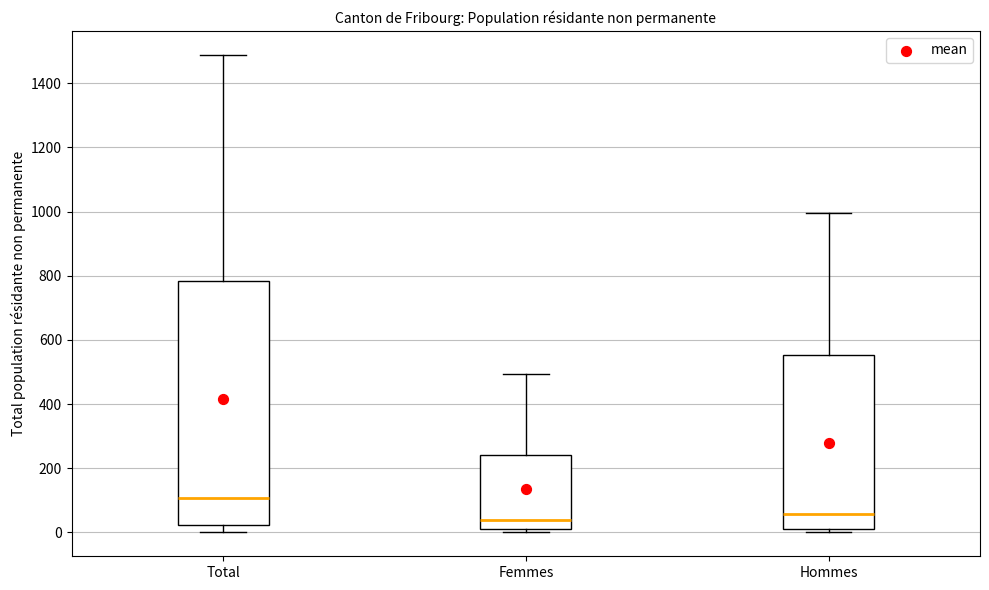

Reading left to right, transcribe this box plot: for each box, give where its median line is, the range the box spans, and where its two whiskers end, as read against the y-axis. The values are not printed on the chart, so give them approximately, as read against the axis.

Total: median 100, box 20 to 780, whiskers 0 to 1480
Femmes: median 40, box 20 to 240, whiskers 0 to 500
Hommes: median 60, box 20 to 560, whiskers 0 to 1000